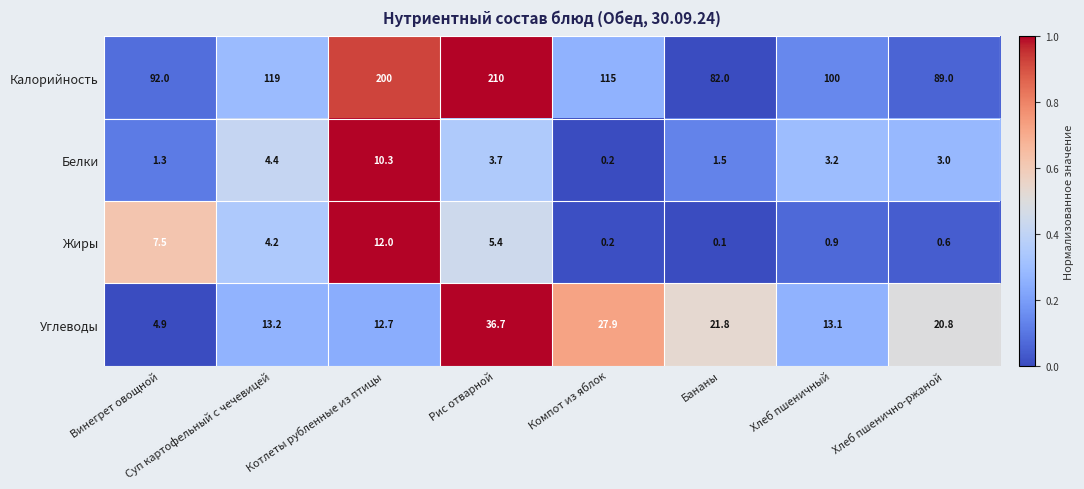

At which category is the sum across all series the highest?

Рис отварной